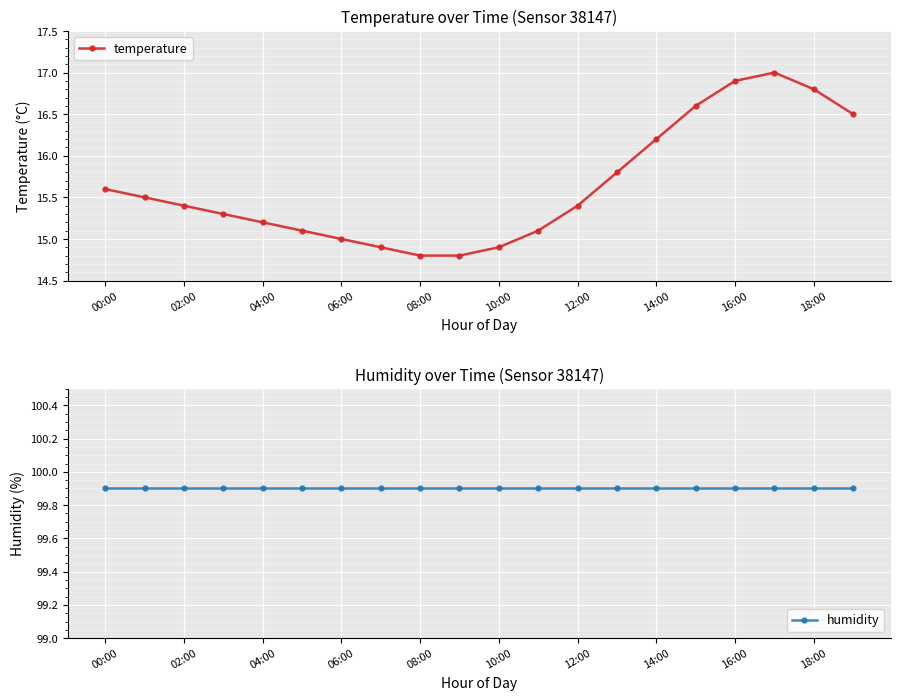

True or false: humidity has more than 1 interior local peaks.

False